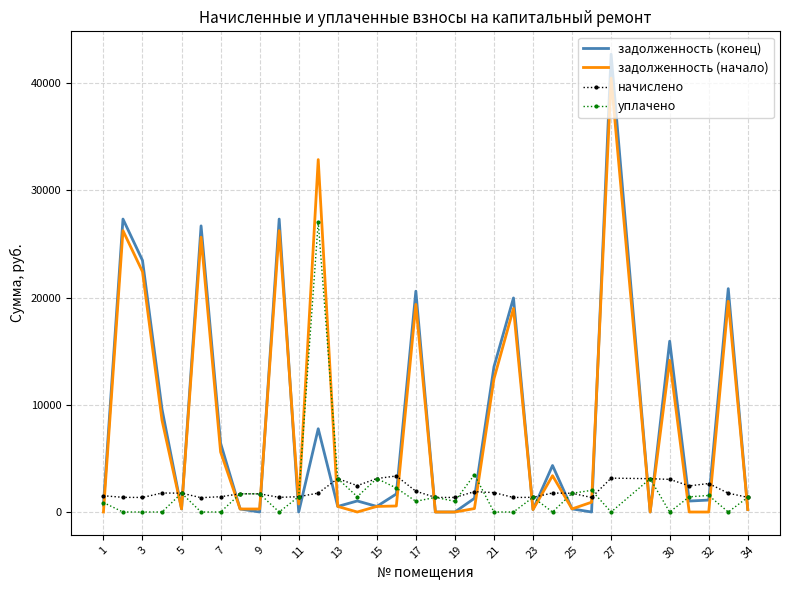

After their last crossing, which series has the higher values: уплачено or задолженность (начало)?

уплачено